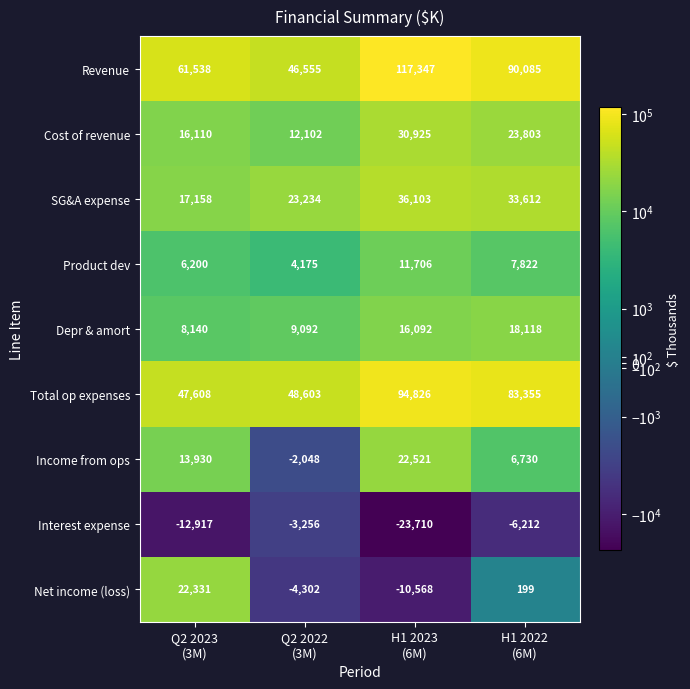

What is the minimum value shown in the chart?

-23710